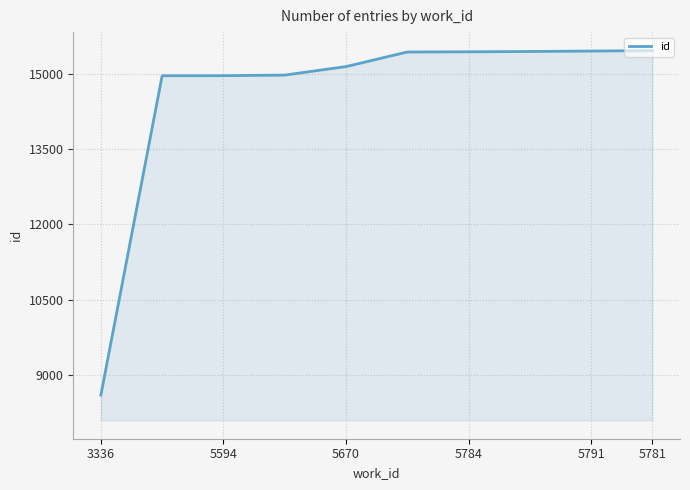

What is the difference between the maximum and minimum values?

6849